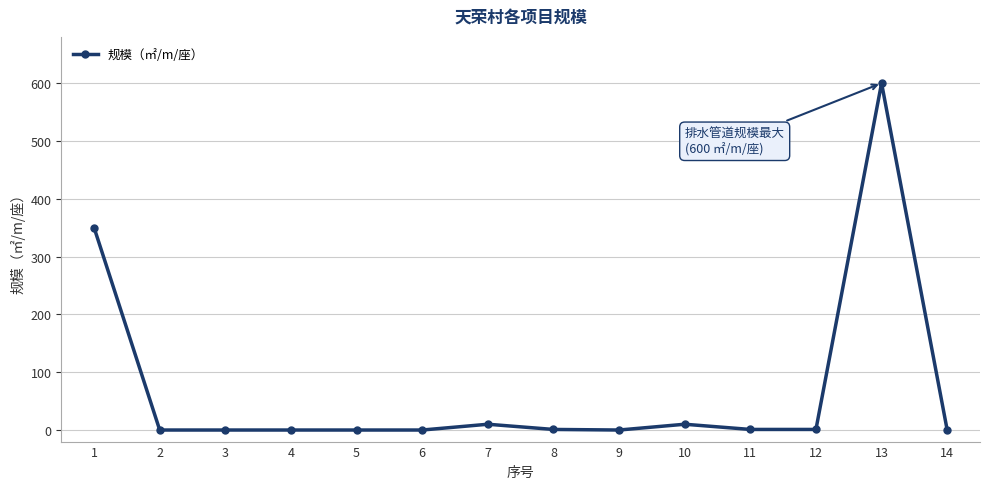

How many values are below 1?

7